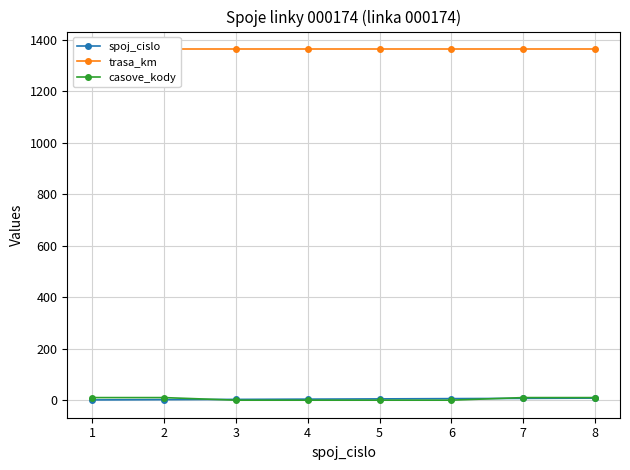

Is the value of trasa_km at 5 greater than the value of spoj_cislo at 2?

Yes